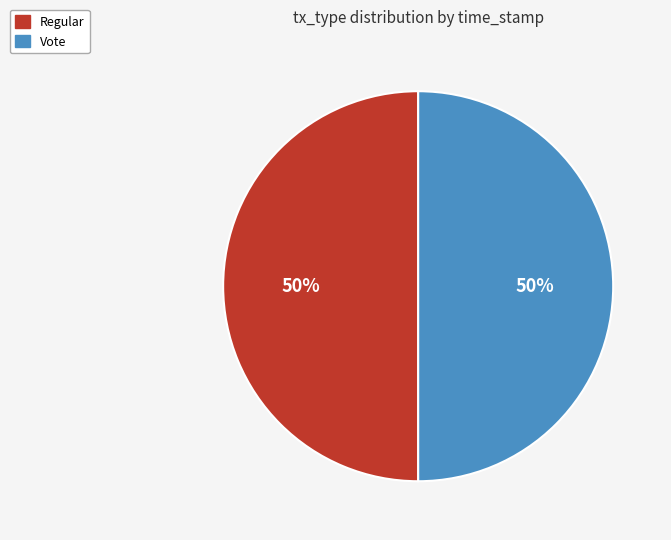

To the nearest percent, what percentage of the pie is Regular?

50%